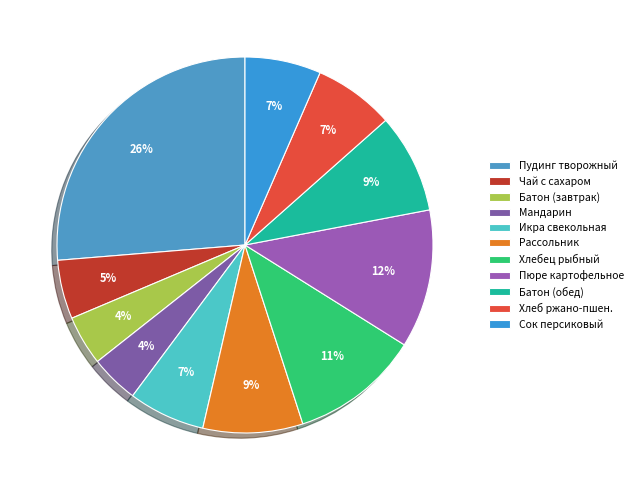

Count the number of slices in the pie.

11